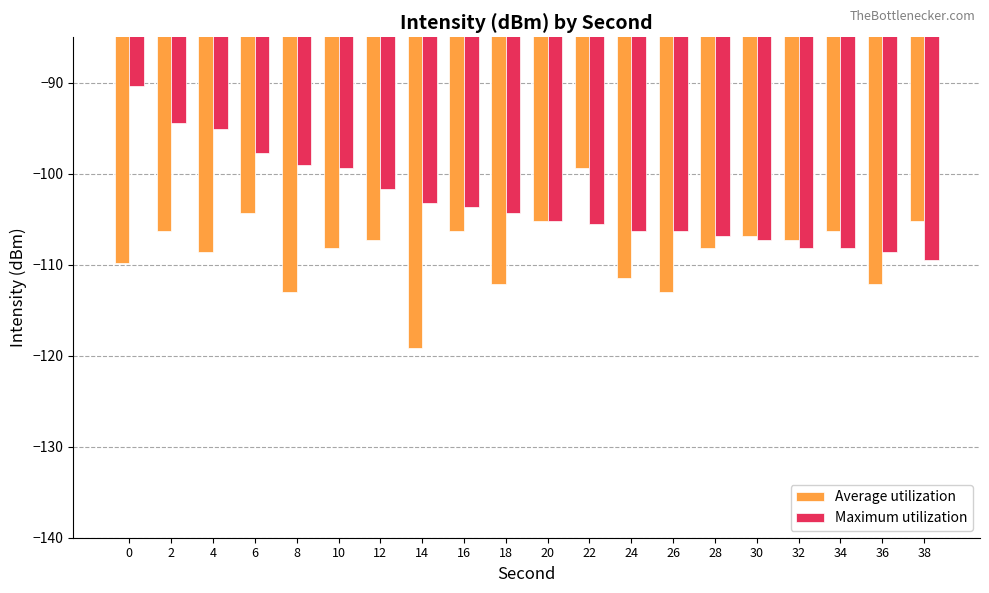

What is the value of the Average utilization bar at the 2nd from the left?

-106.3